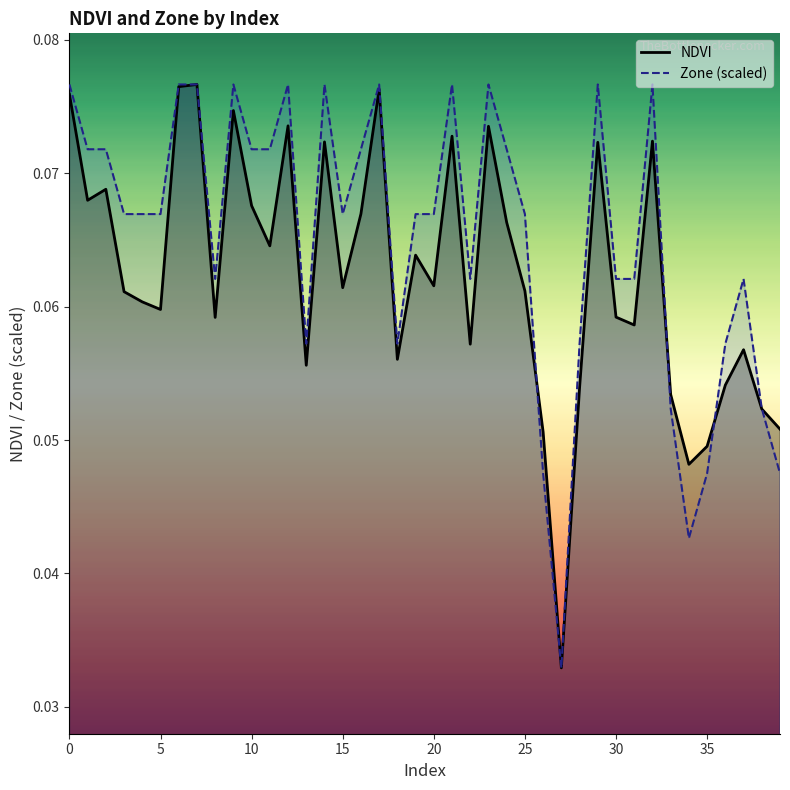

In NDVI, how many points are higher than both neighbors (excluding endpoints)?

12